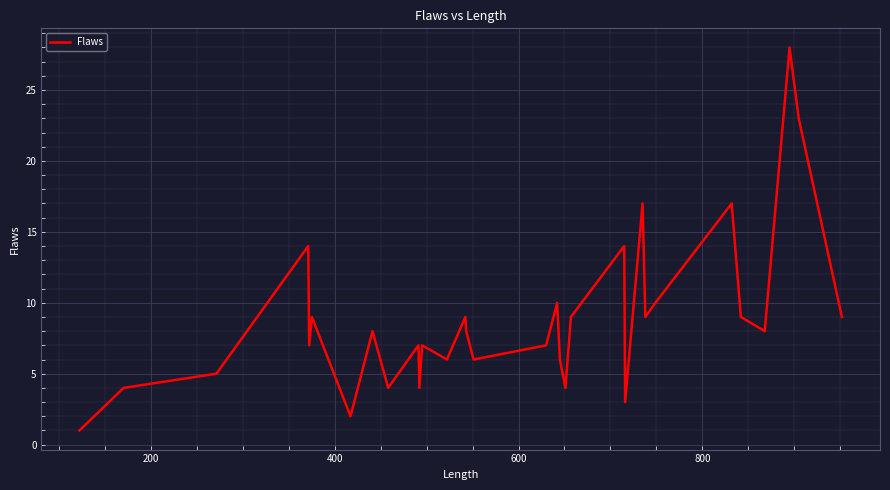

What is the difference between the maximum and minimum values?

27